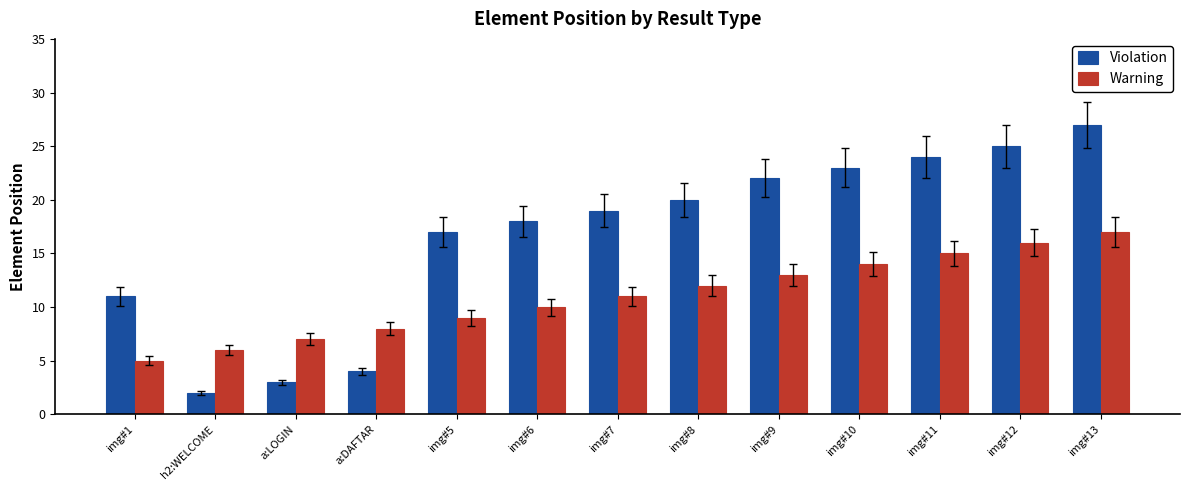

What is the total value across all series at img#6?

28